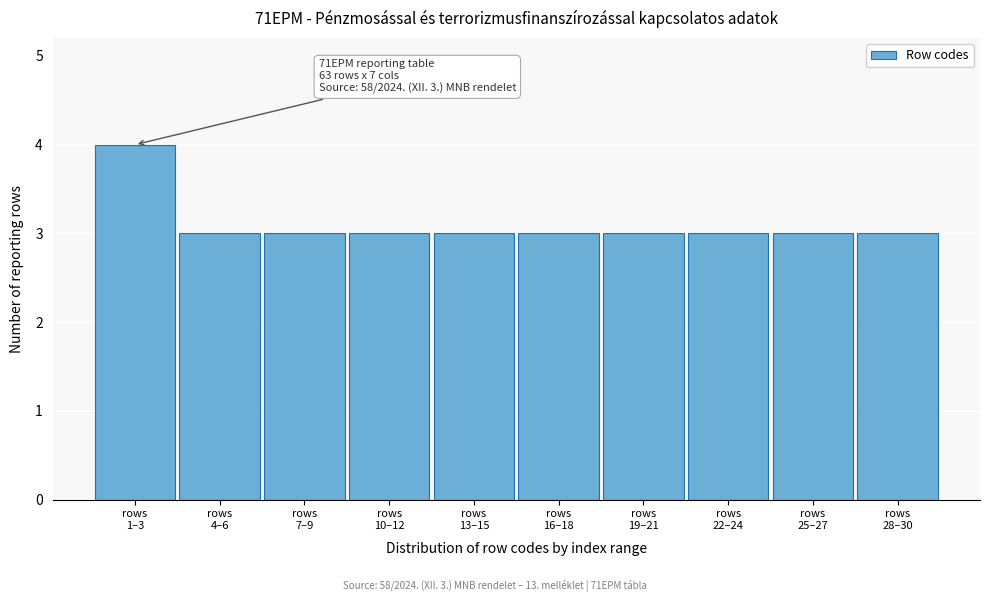

Reading right to left, what are all the values shown in this chart?

3	3	3	3	3	3	3	3	3	4